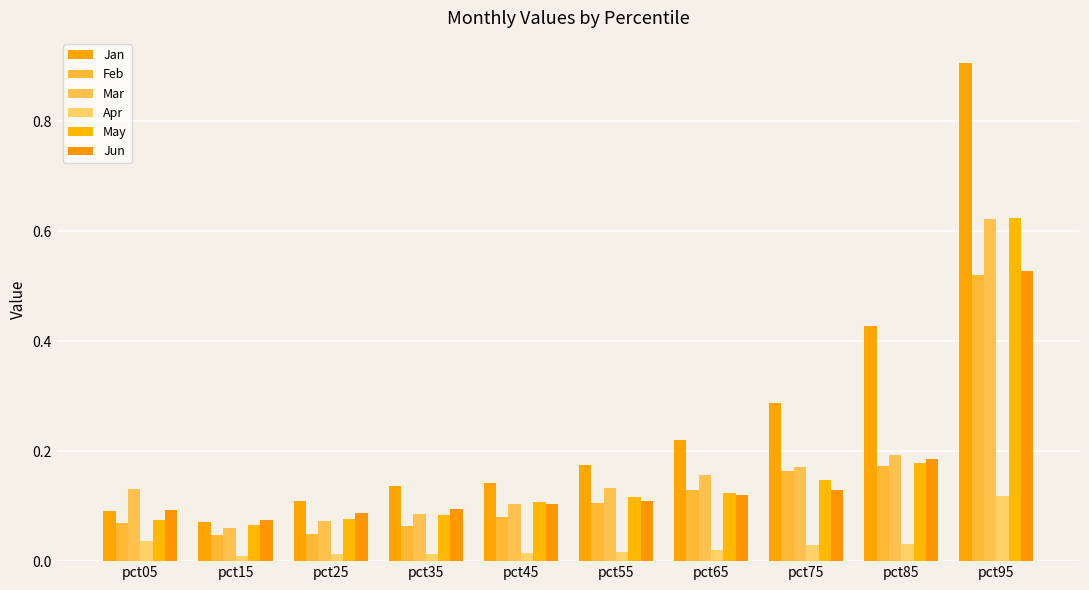

How many bars are there in total?

60